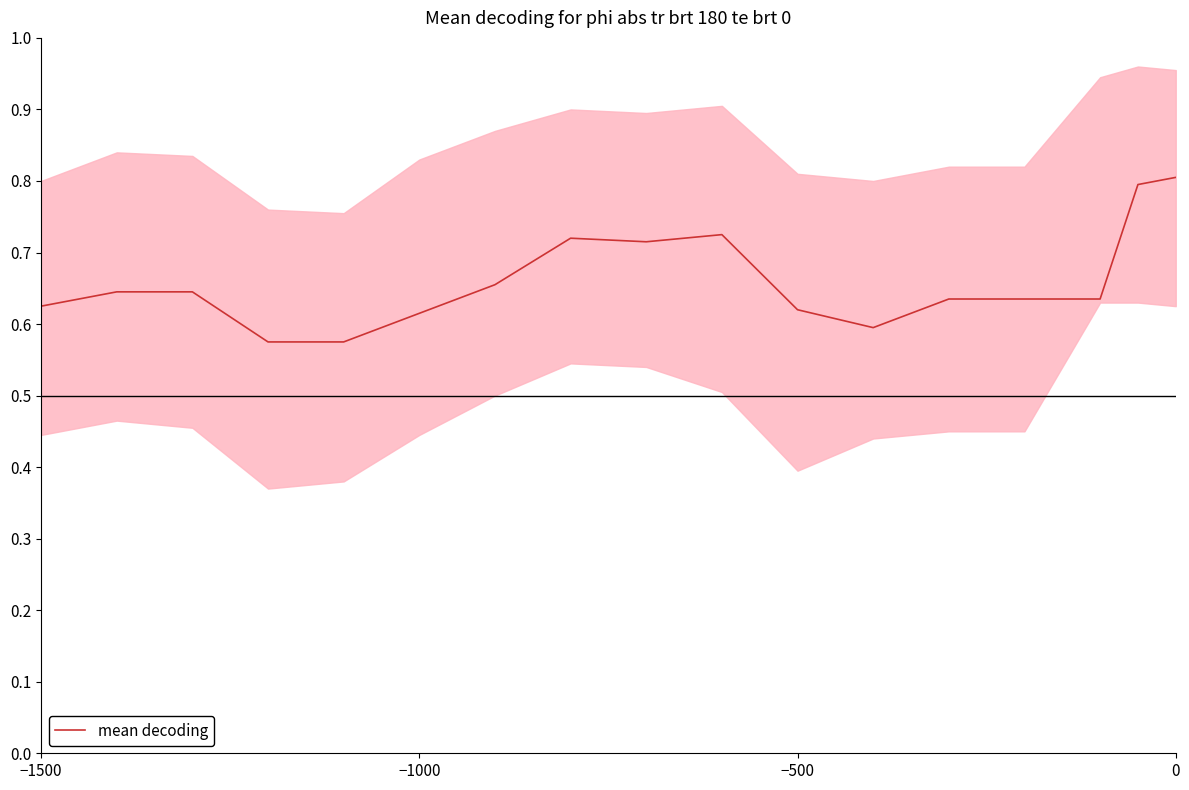

What is the highest value of the mean decoding series?

0.8